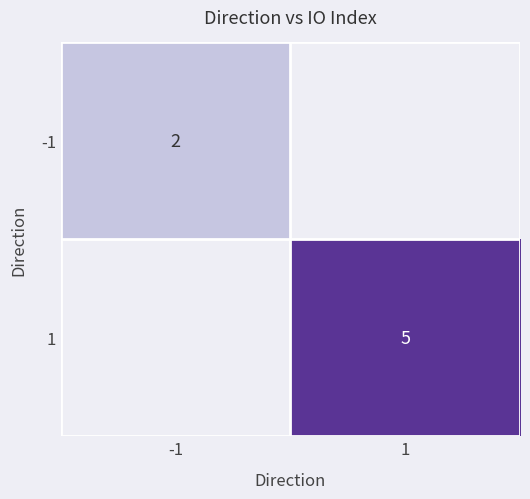

Is the value of 1 at 1 greater than the value of -1 at -1?

Yes